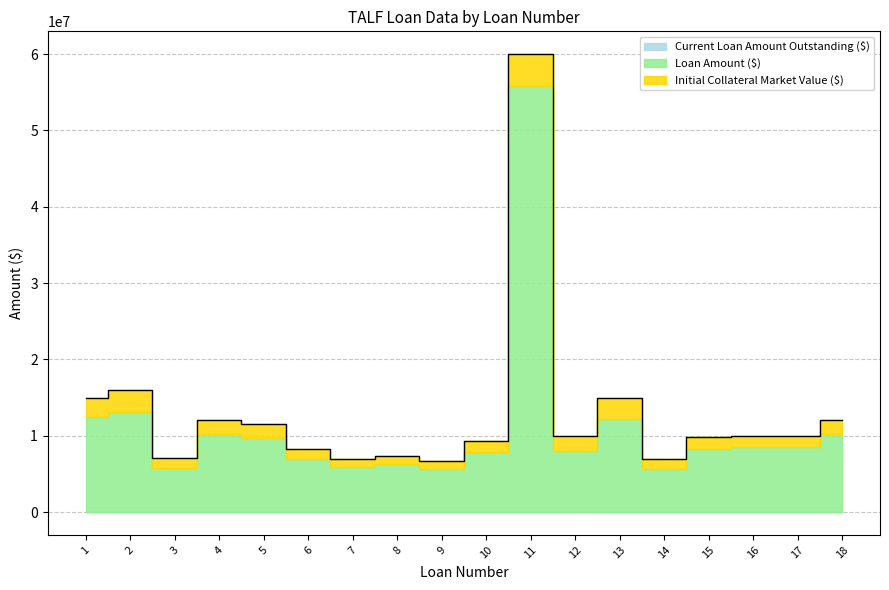

True or false: Initial Collateral Market Value ($) and Current Loan Amount Outstanding ($) cross at least once.

False